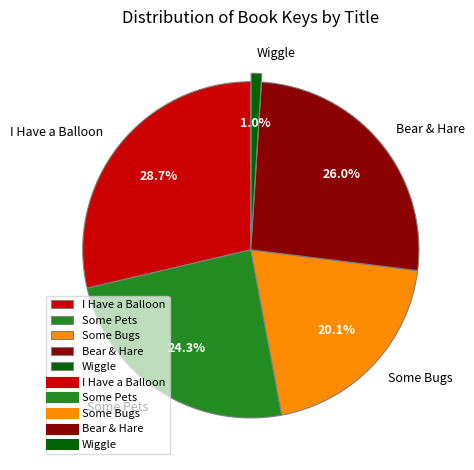

Is the sum of Wiggle and I Have a Balloon greater than half?

No